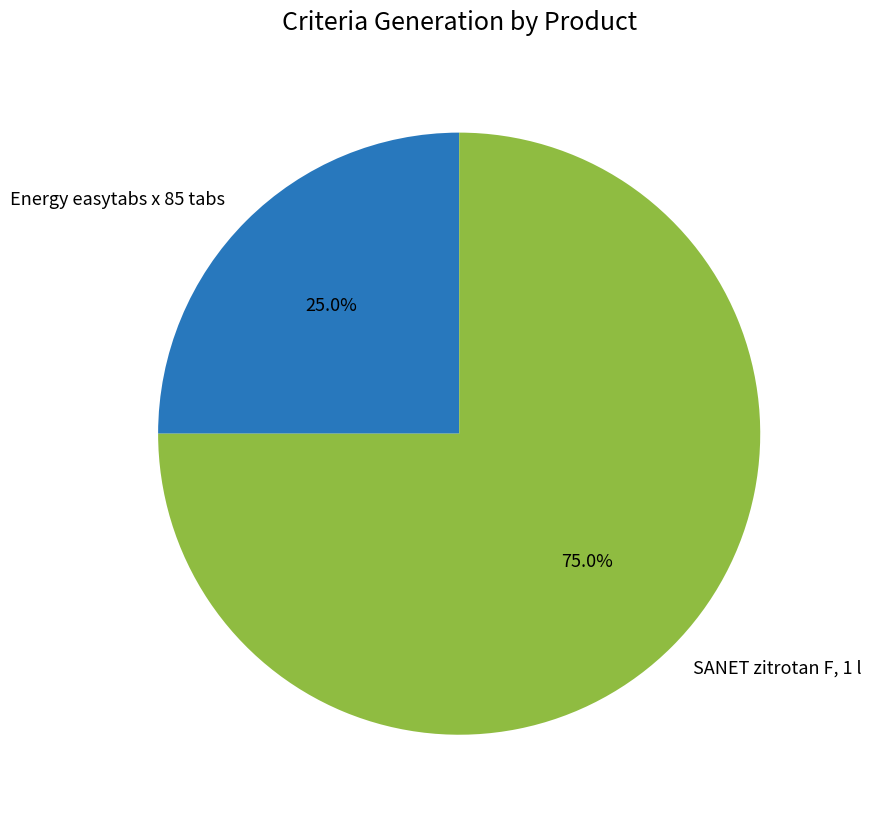

Count the number of slices in the pie.

2